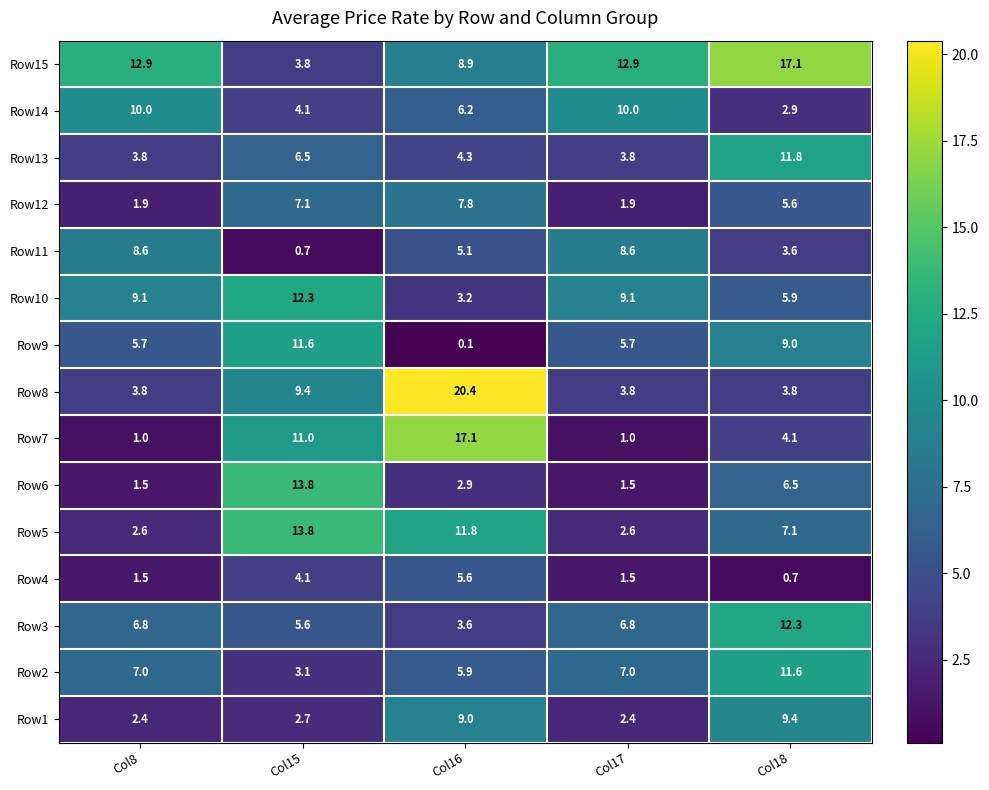

At which label does Row5 first exceed 7?

Col15